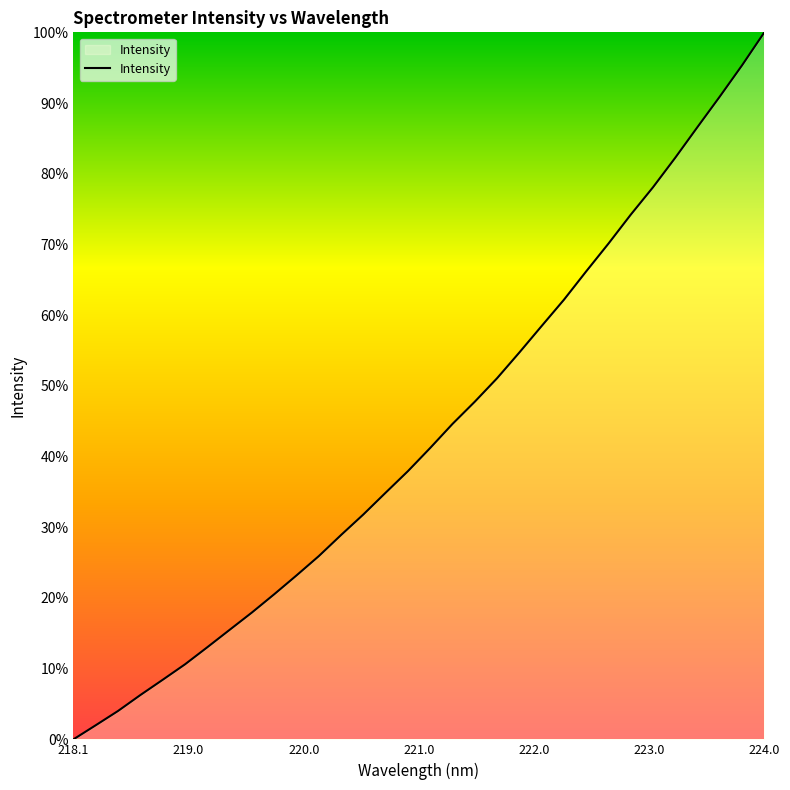

Does the chart have visible grid lines?

No